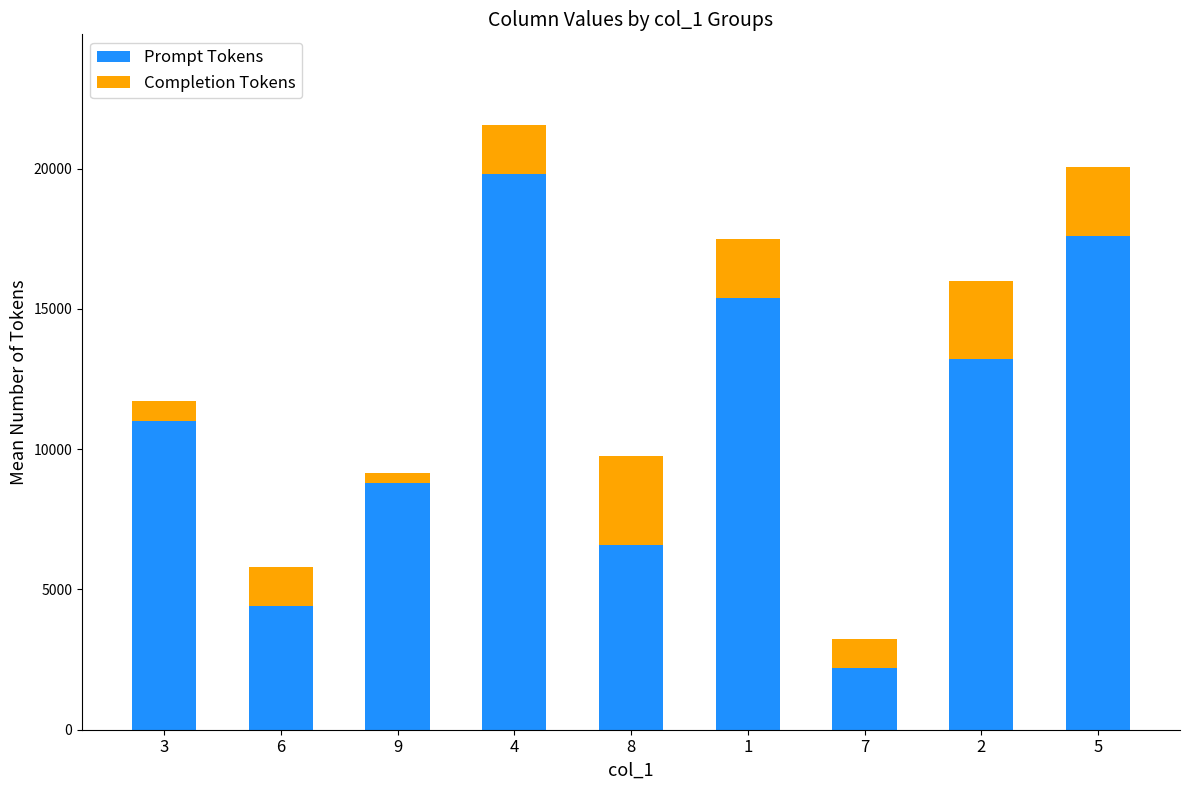

Rank the categories by Prompt Tokens value from lowest to highest.

7, 6, 8, 9, 3, 2, 1, 5, 4